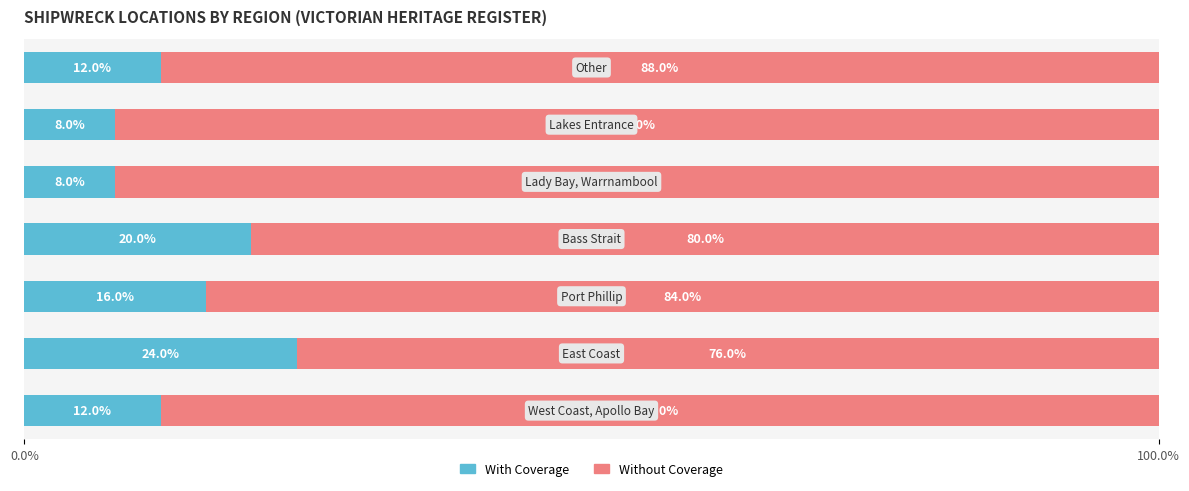

Count the With Coverage values in the range 8 to 20.

6